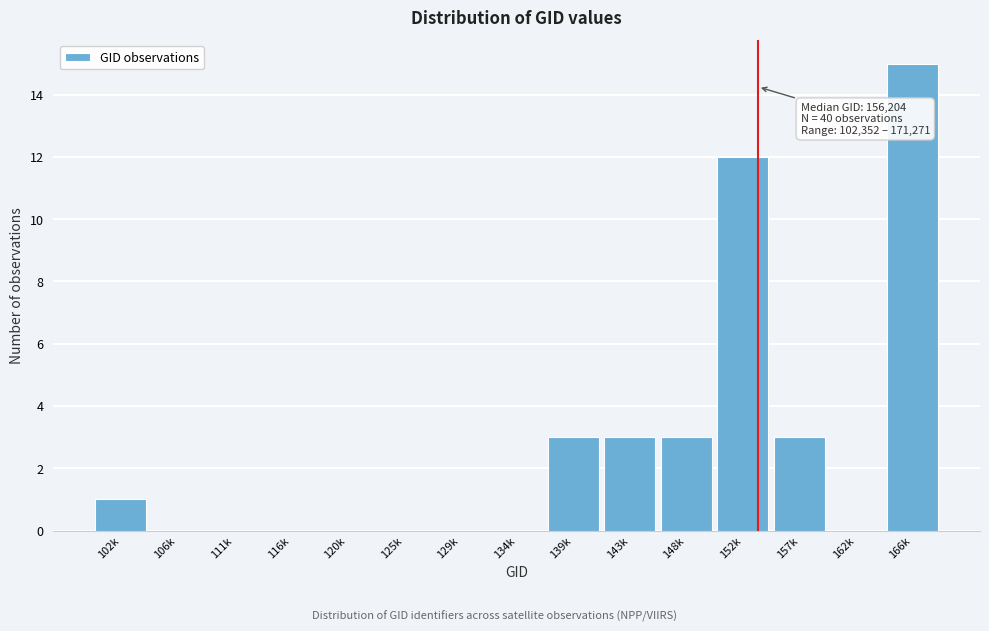

Reading left to right, what are all the values shown in this chart?

102k=1	106k=0	111k=0	116k=0	120k=0	125k=0	129k=0	134k=0	139k=3	143k=3	148k=3	152k=12	157k=3	162k=0	166k=15